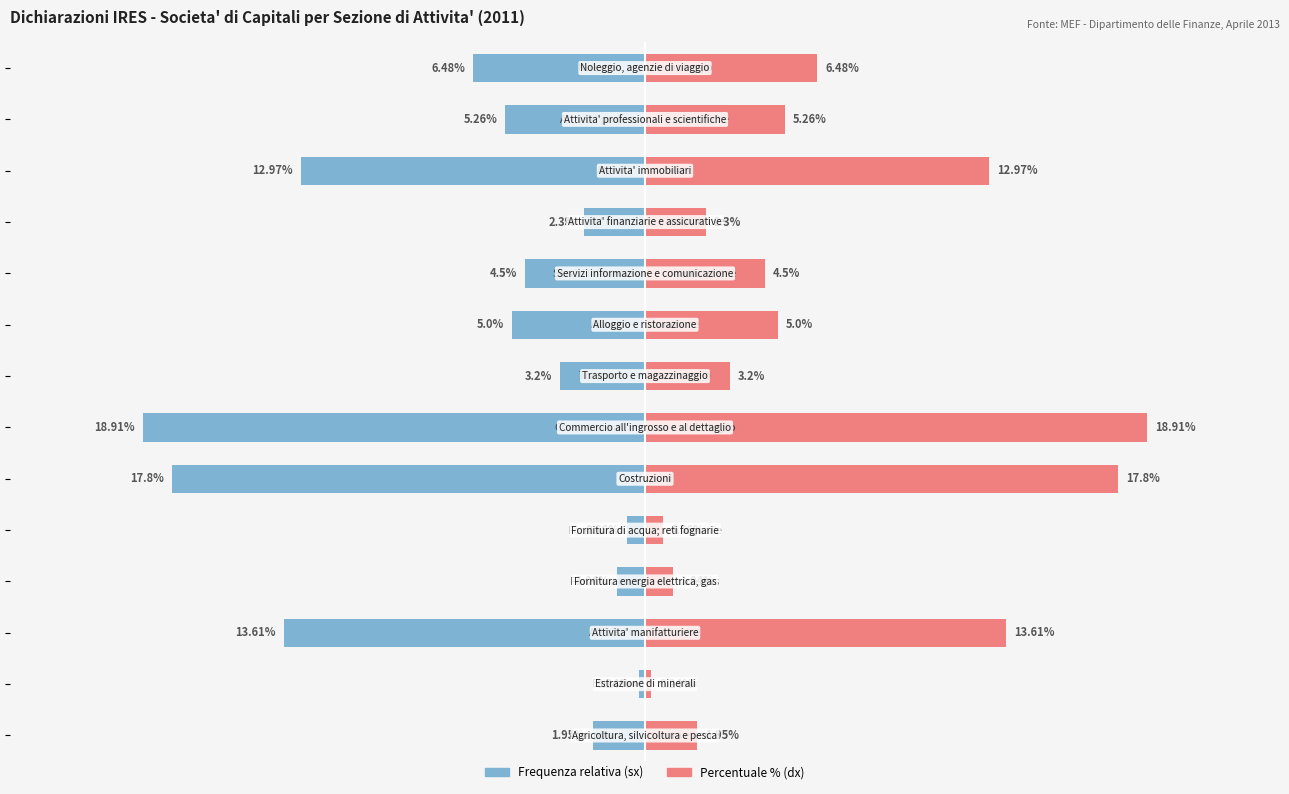

Rank the series by their maximum value, from lowest to highest.

Frequenza relativa (sx), Percentuale (%)